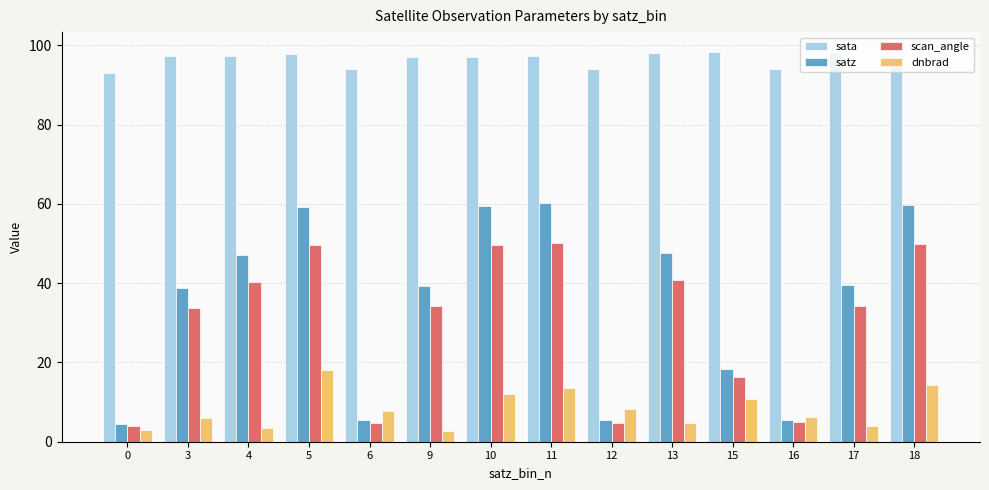

What is the spread (max minus min) of values at 11?

83.8